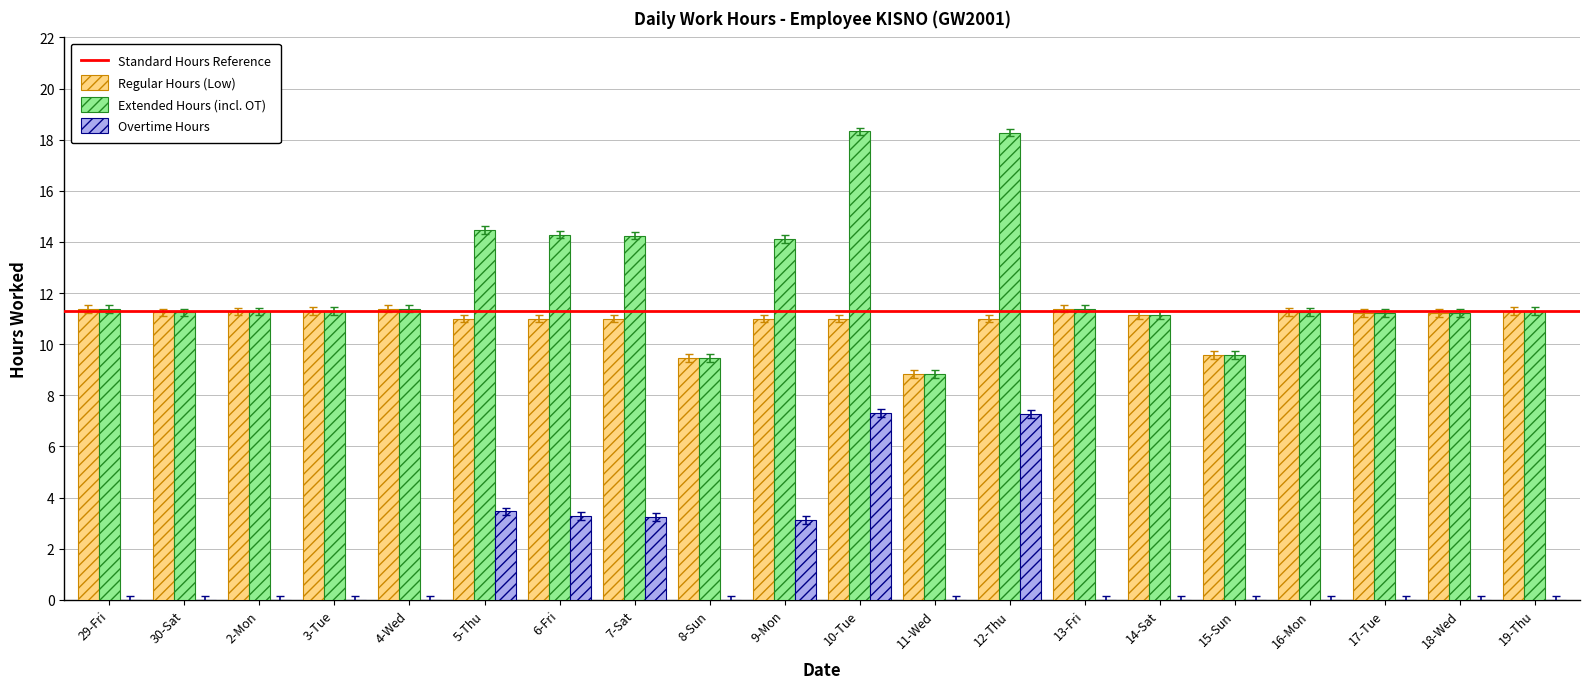

Which series has the largest total across all categories?

Extended Hours (incl. OT)